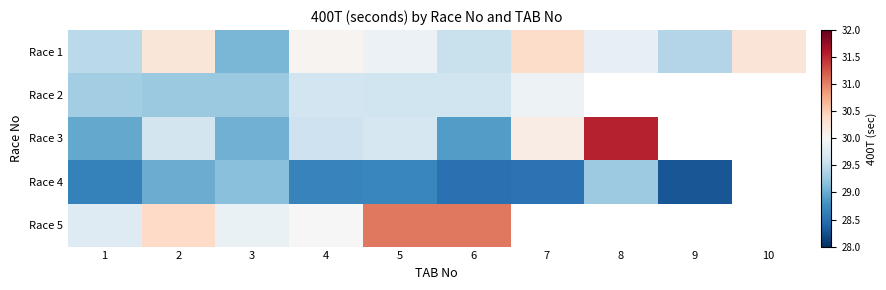

What value does the Race 1 series have at 8?

29.8